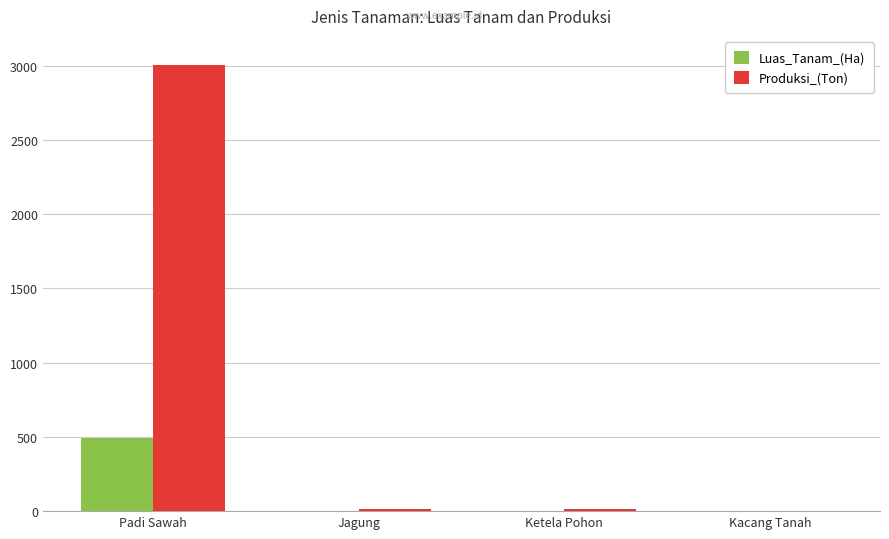

What is the highest value of the Produksi_(Ton) series?

3001